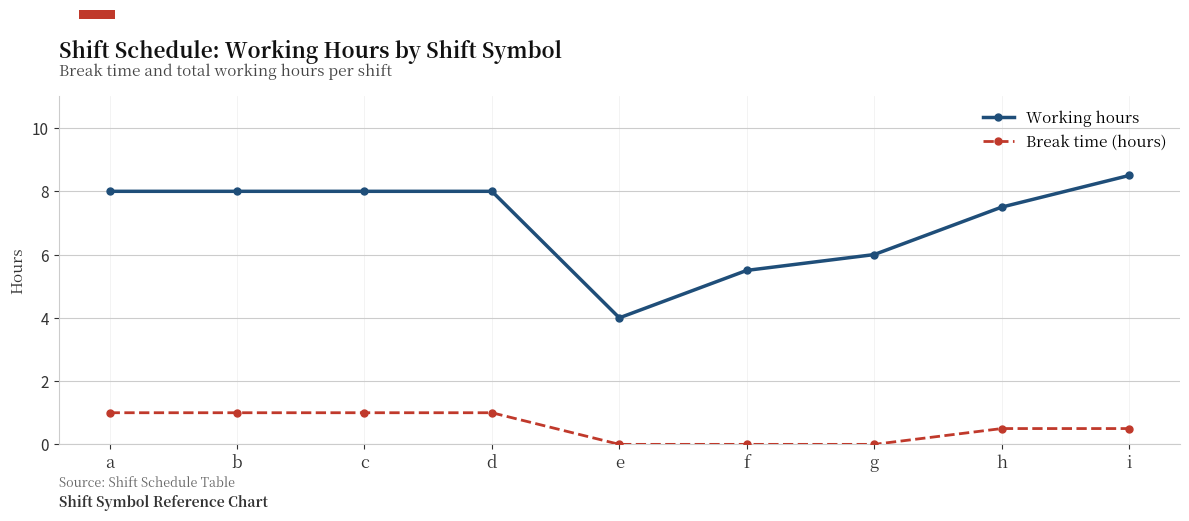

Is the value of Break time (hours) at e greater than the value of Working hours at h?

No